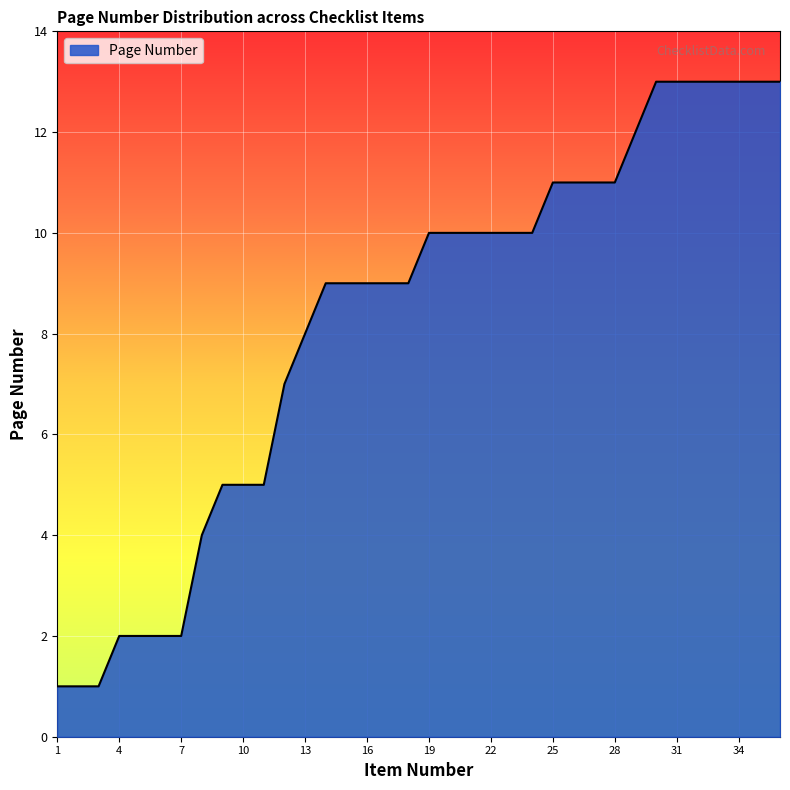

What is the greatest value displayed?

13